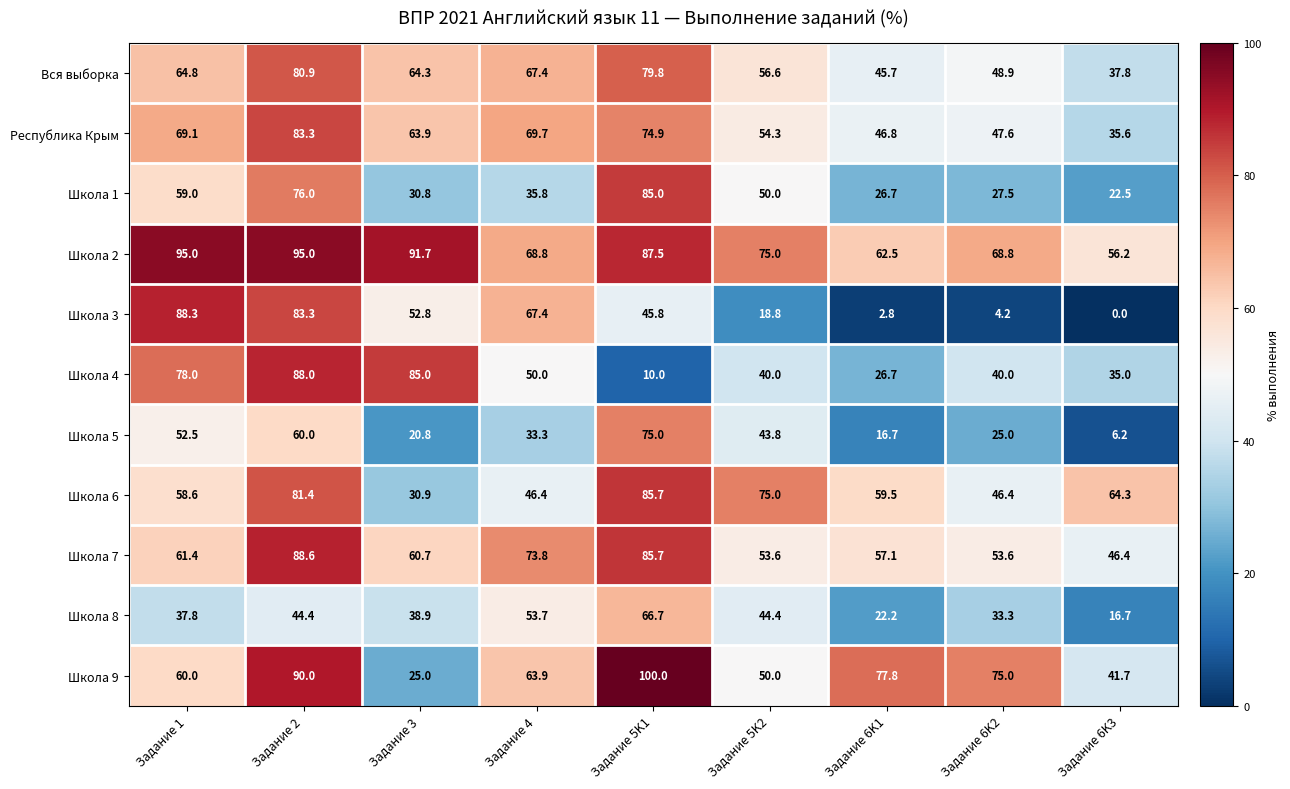

What is the difference between the maximum and minimum values in the Республика Крым series?

47.7